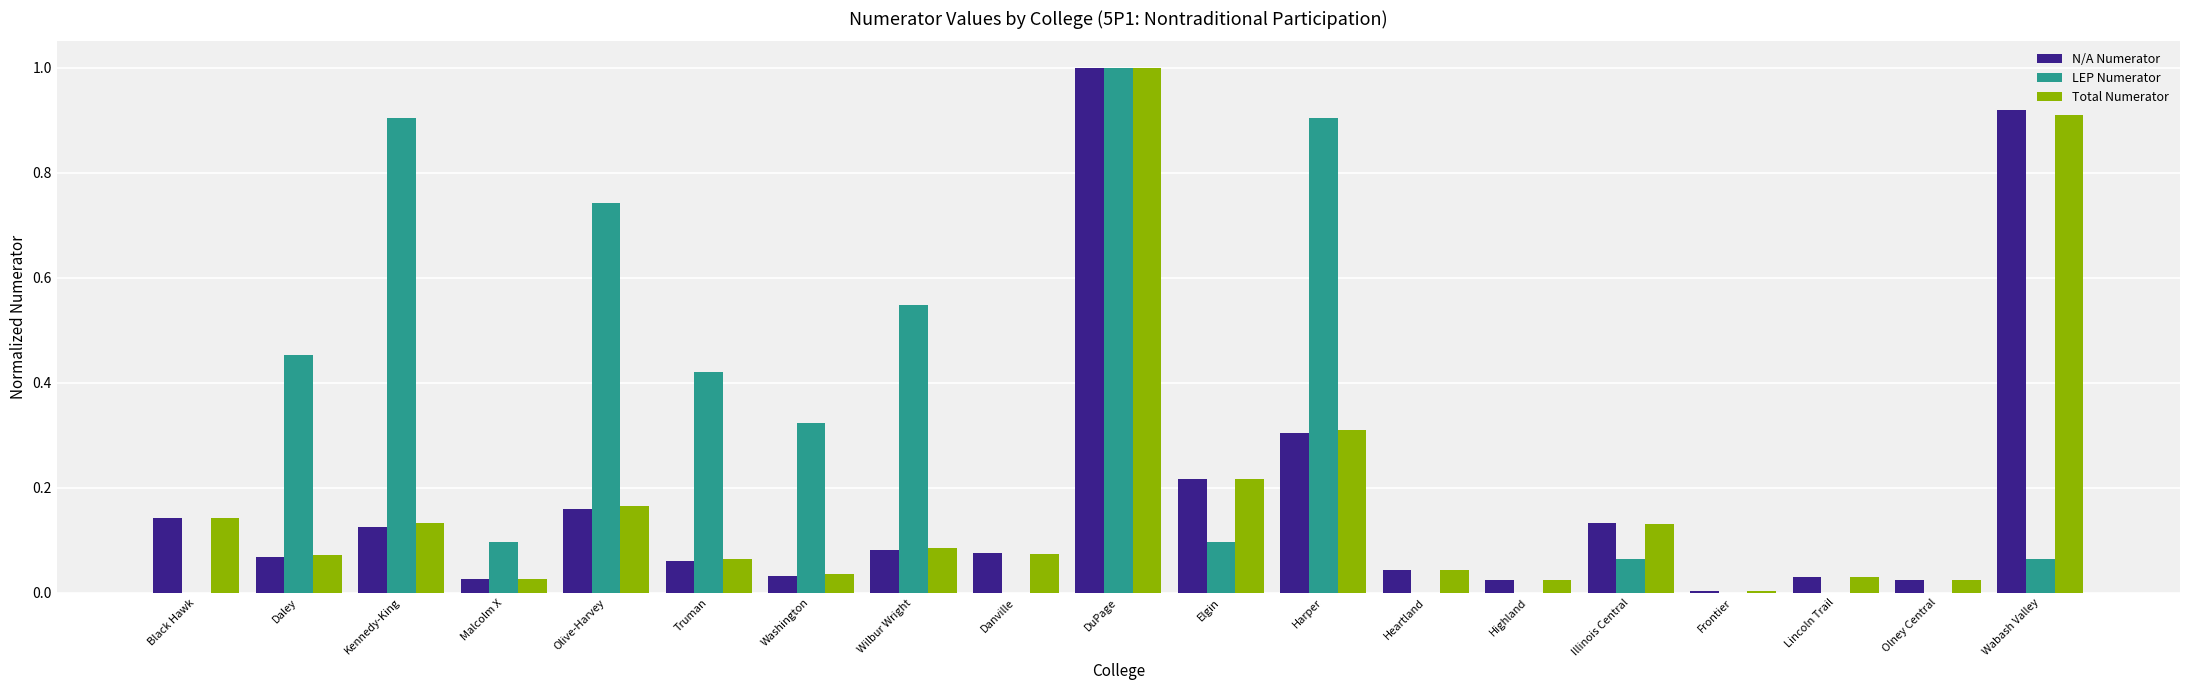

What is the maximum value shown in the chart?

1.0